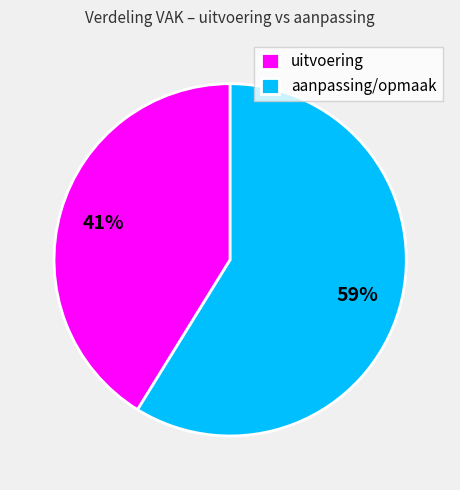

Is the sum of aanpassing/opmaak and uitvoering greater than half?

Yes